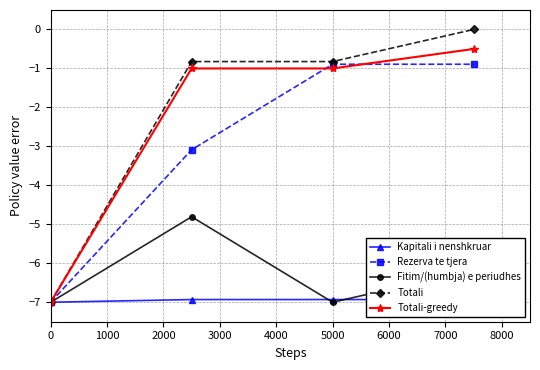

How many interior local valleys does the Fitim/(humbja) e periudhes series have?

1